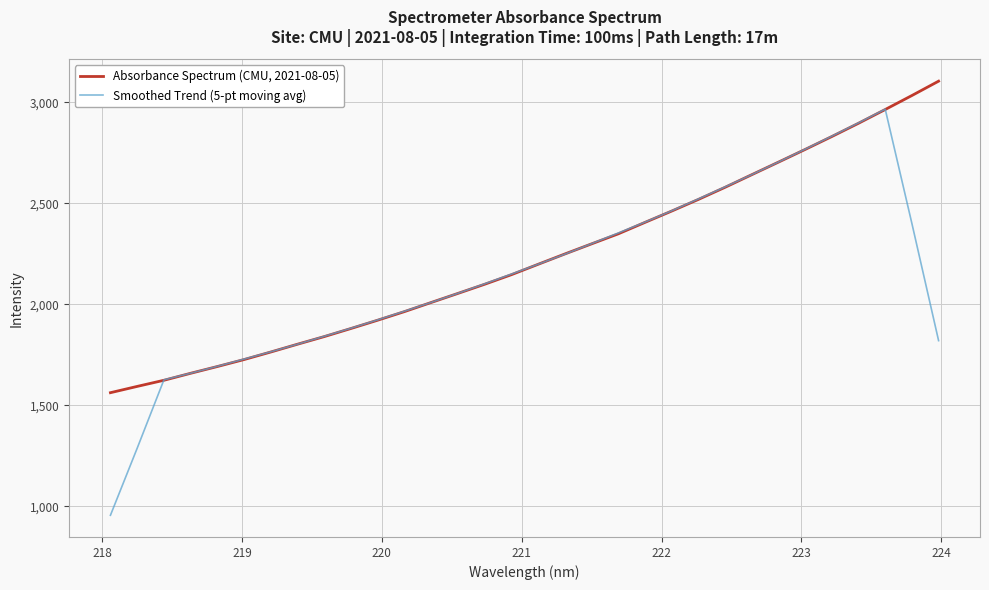

List the series in order of their overall mean, highest first.

Absorbance Spectrum (CMU, 2021-08-05), Smoothed Trend (5-pt moving avg)